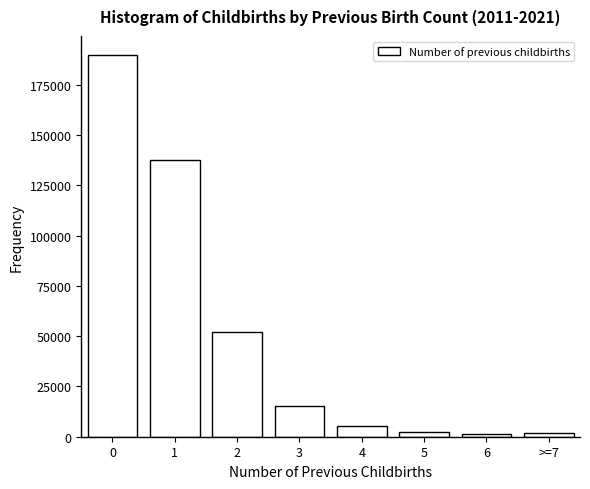

What is the change in value from 2 to 4?

-46928